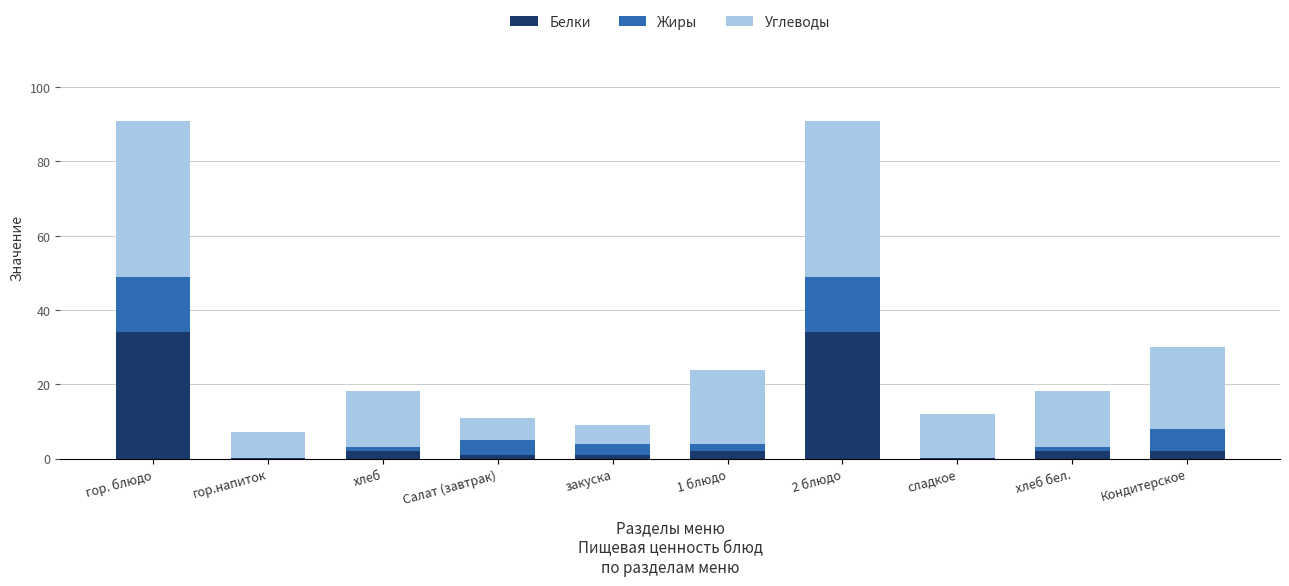

Is it true that Белки equals 0.0 at сладкое?

True